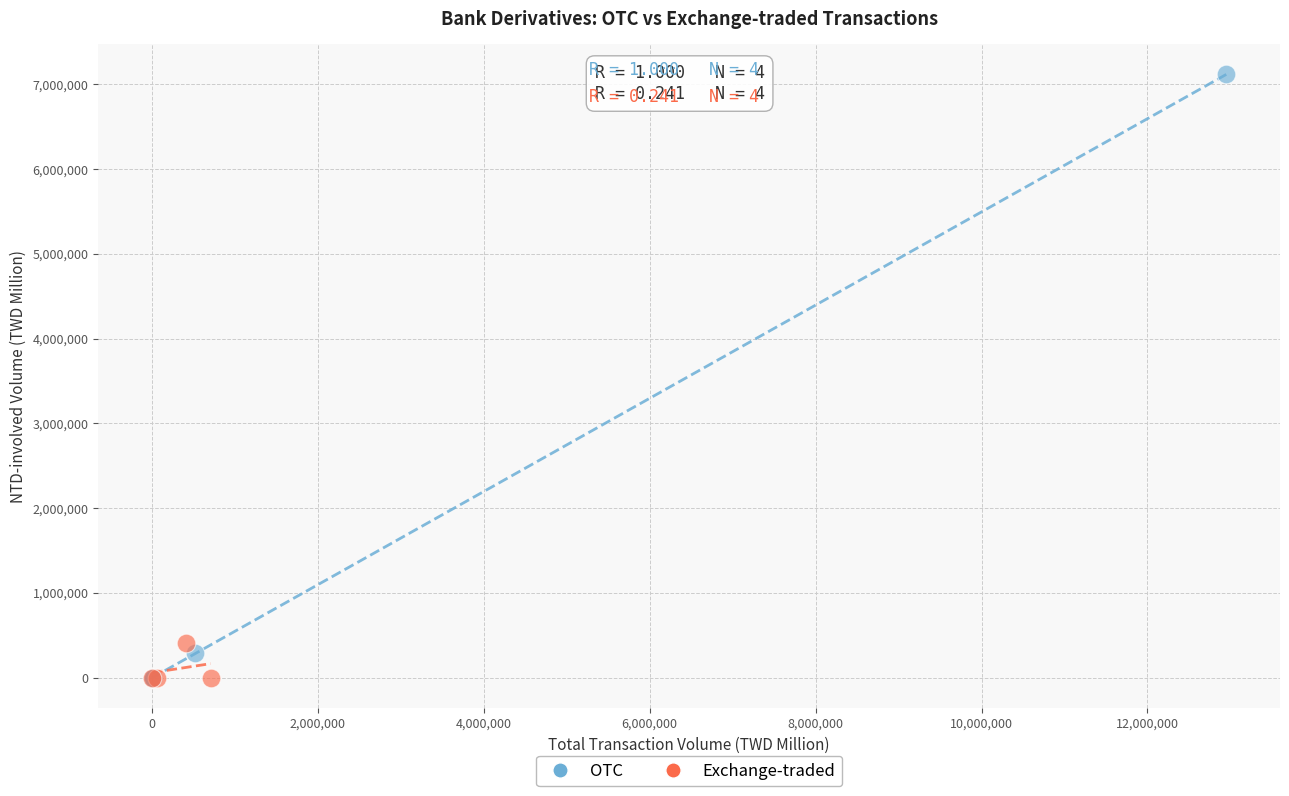

Which series has the largest Y range (max minus min)?

OTC